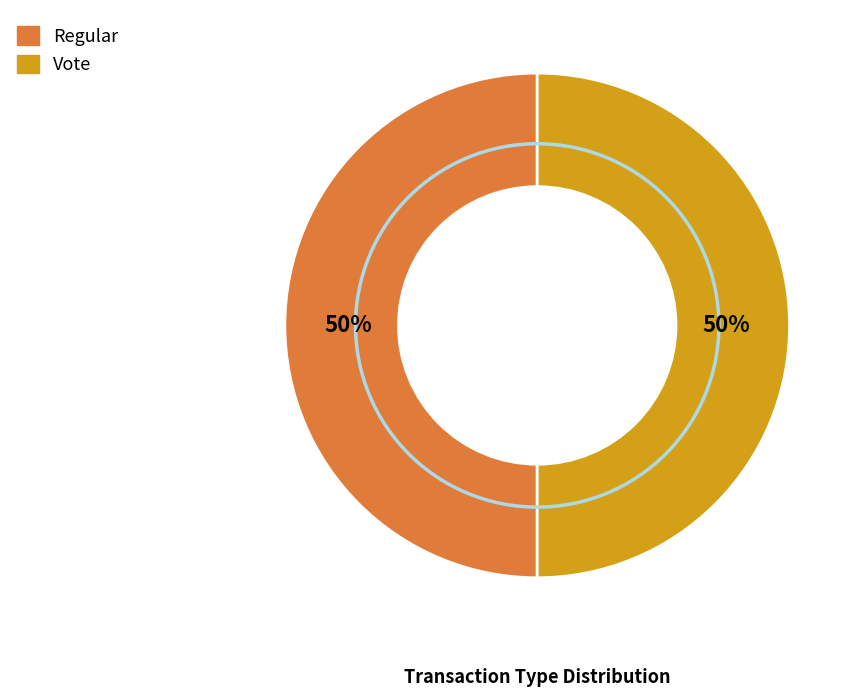

How many slices are in this pie chart?

2